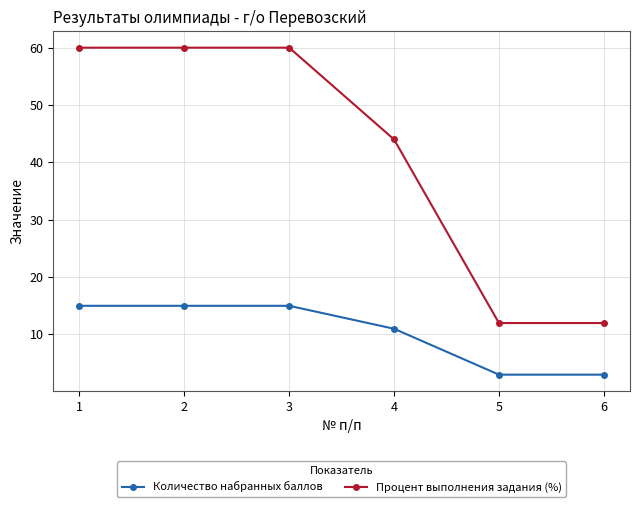

True or false: Количество набранных баллов and Процент выполнения задания (%) cross at least once.

False